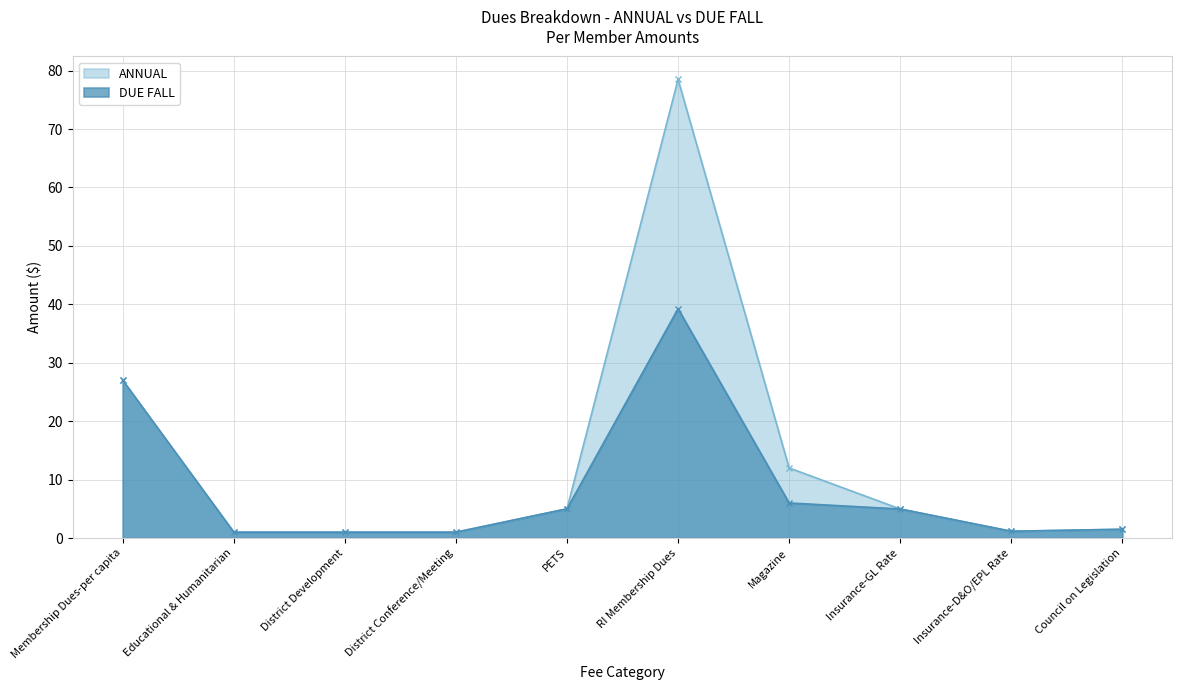

At which label does DUE FALL reach its minimum?

Educational & Humanitarian